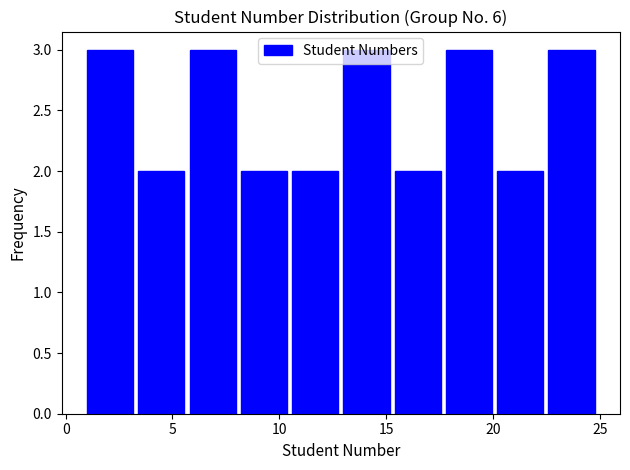

Reading left to right, transcribe this chart: for each bar, give the range it covers on the x-axis and its height. Neither the bar edges nor the heights are printed on the chart, so give them approximately, as read against the axes.

1.0 to 3.4: 3
3.4 to 5.8: 2
5.8 to 8.2: 3
8.2 to 10.6: 2
10.6 to 13.0: 2
13.0 to 15.4: 3
15.4 to 17.8: 2
17.8 to 20.2: 3
20.2 to 22.6: 2
22.6 to 25.0: 3